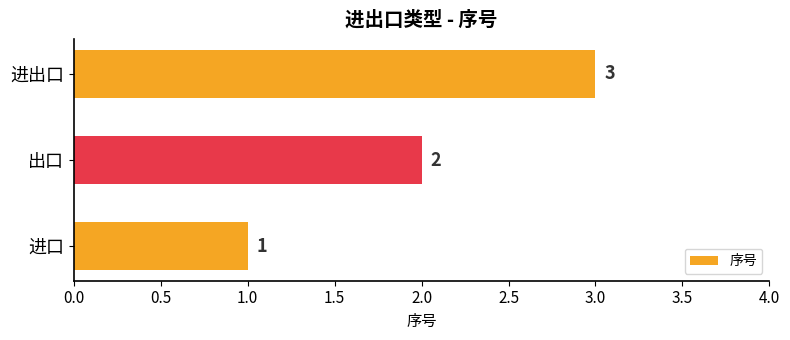

What value does the data have at 进出口?

3